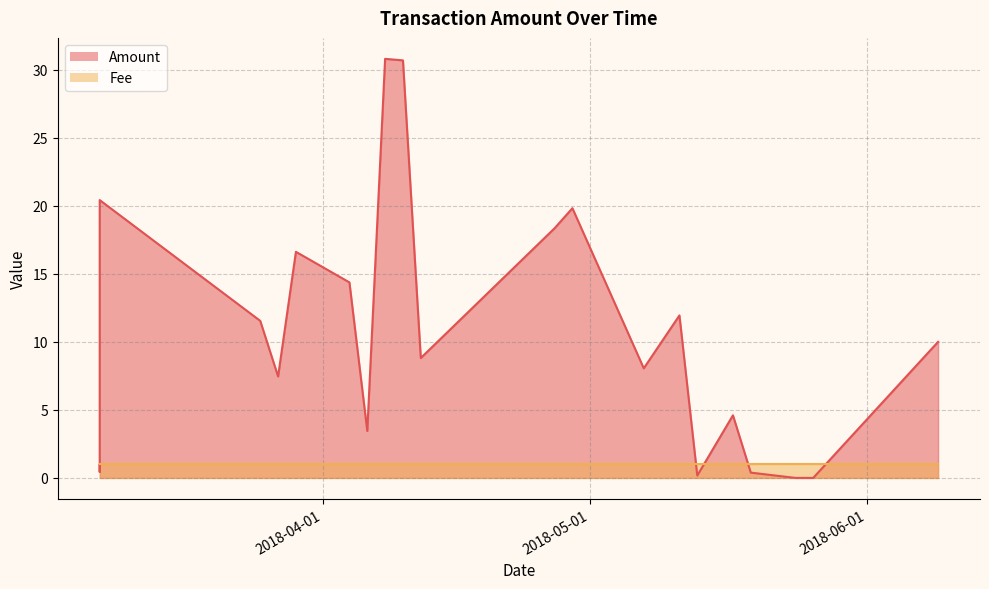

What is the label of the 13th point from the right?

2018-04-08